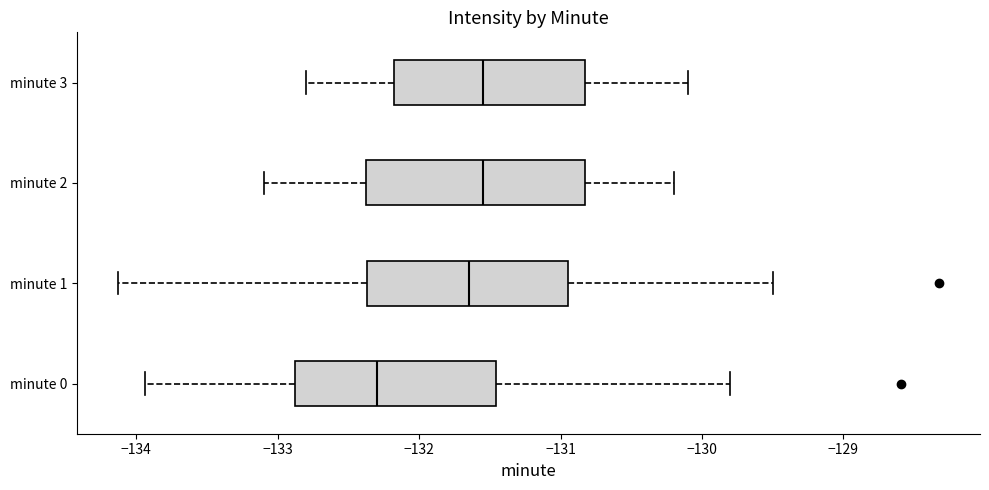

Where does the left whisker of the box for minute 0 end on the x-axis? The values are not printed on the chart, so give them approximately, as read against the axis.

-133.9